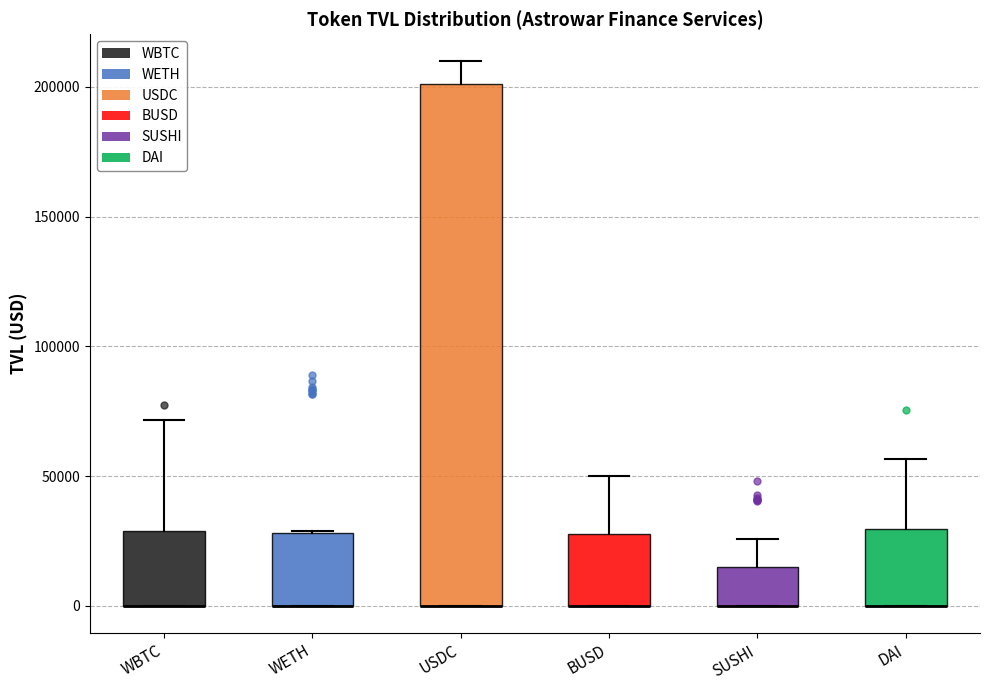

Which box is the tallest, from its lower edge to its upper edge?

USDC